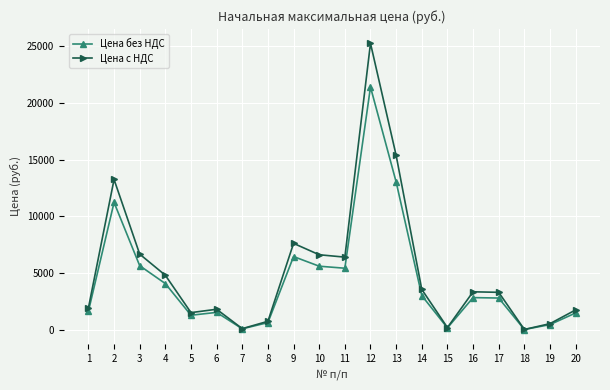

What is the value of the Цена без НДС point at the 1st from the left?

1630.4